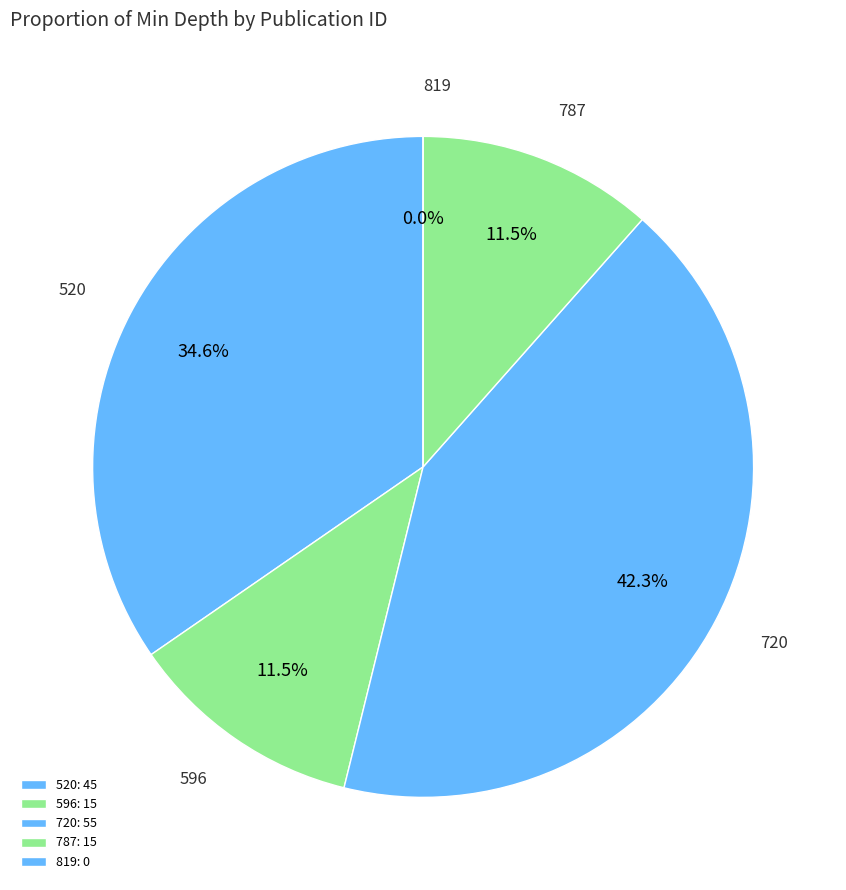

Approximately how many times larger is the value at 520 compared to 596?

3.0